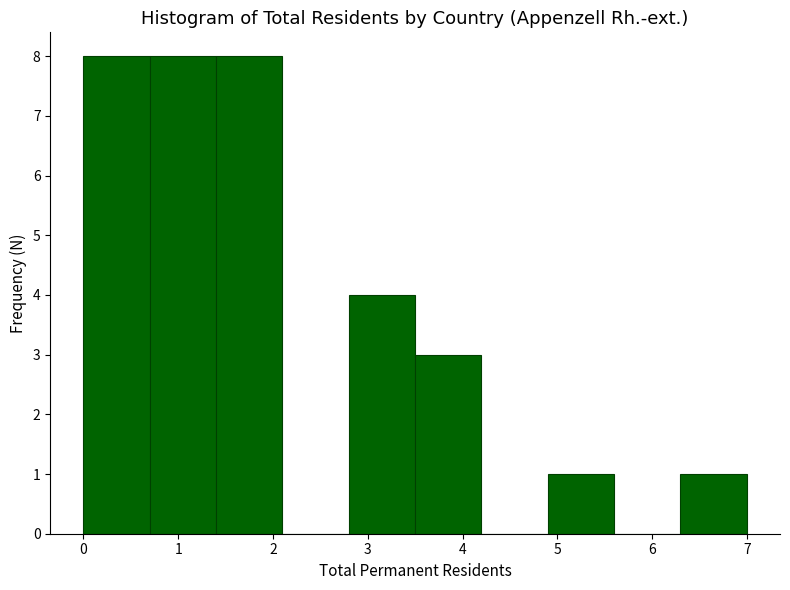

Reading left to right, transcribe this chart: for each bar, give the range it covers on the x-axis and its height. The values are not printed on the chart, so give them approximately, as read against the axis.

0.0 to 0.7: 8
0.7 to 1.4: 8
1.4 to 2.1: 8
2.1 to 2.8: 0
2.8 to 3.5: 4
3.5 to 4.2: 3
4.2 to 4.9: 0
4.9 to 5.6: 1
5.6 to 6.3: 0
6.3 to 7.0: 1